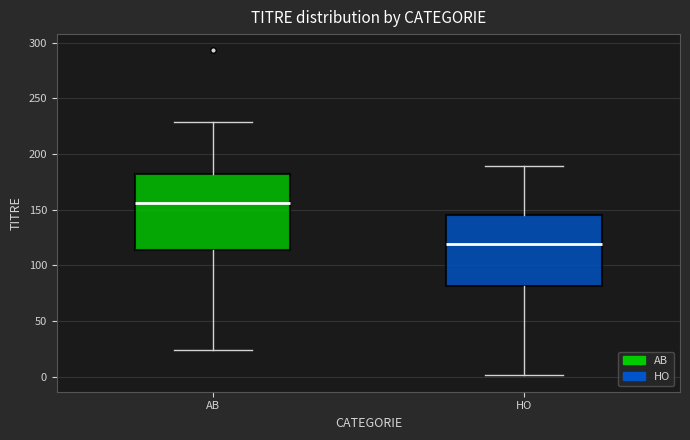

Reading left to right, transcribe this box plot: for each box, give where its median line is, the range the box spans, and where its two whiskers end, as read against the y-axis. The values are not printed on the chart, so give them approximately, as read against the axis.

AB: median 155, box 115 to 180, whiskers 25 to 230
HO: median 120, box 80 to 145, whiskers 0 to 190